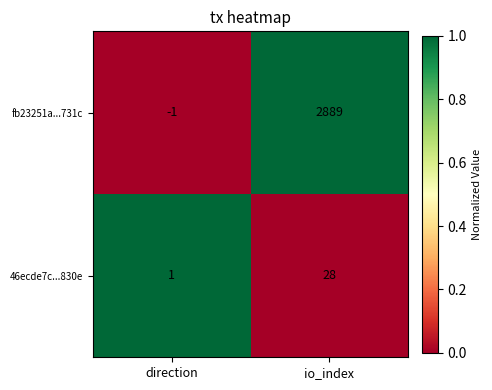

Rank the series at io_index from highest to lowest value.

fb23251a...731c, 46ecde7c...830e